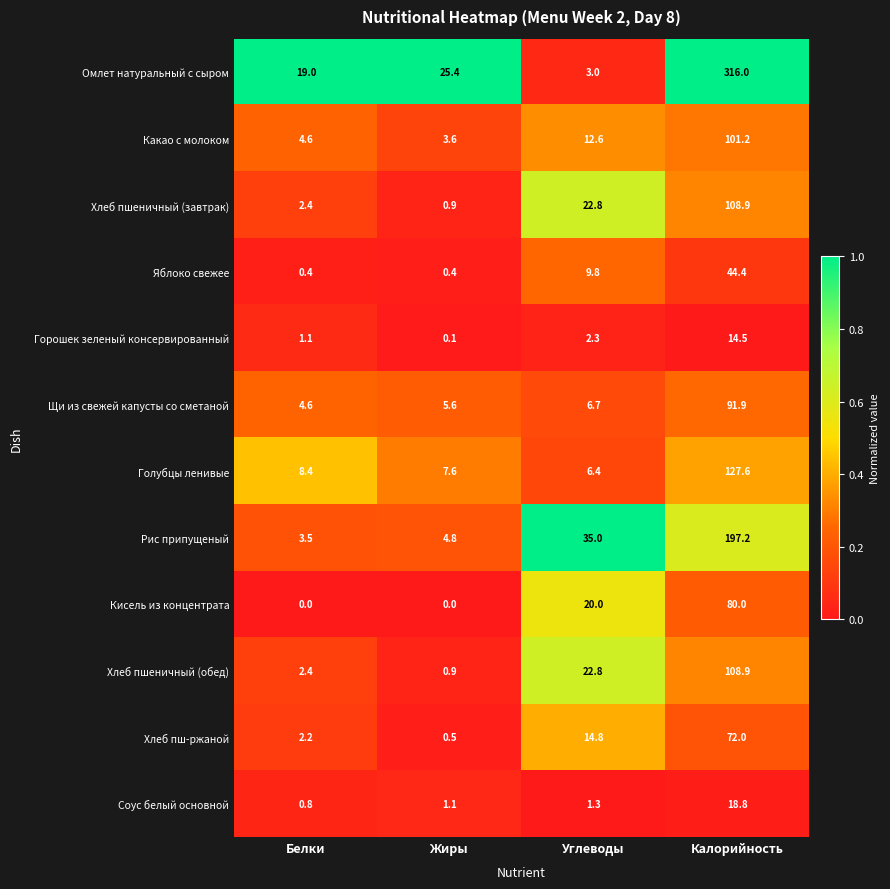

True or false: Голубцы ленивые has a value of 7.6 at Жиры.

True